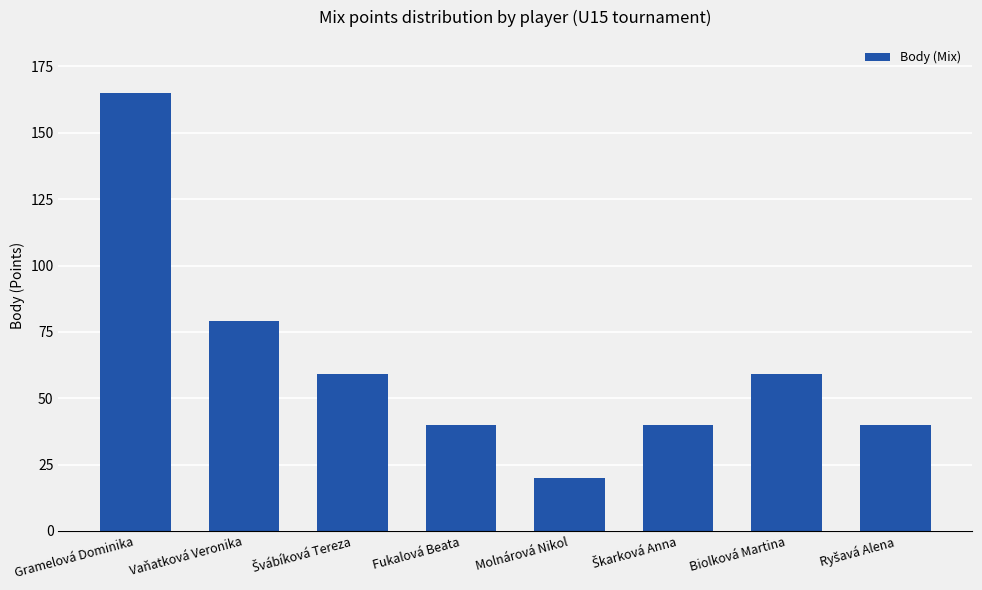

Approximately how many times larger is the value at Gramelová Dominika compared to Vaňatková Veronika?

2.1